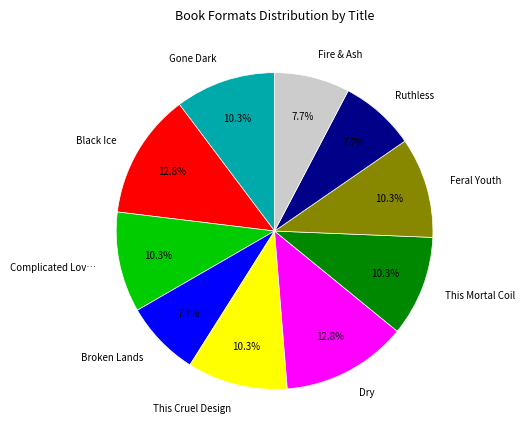

Is the sum of Gone Dark and Complicated Lov… greater than half?

No